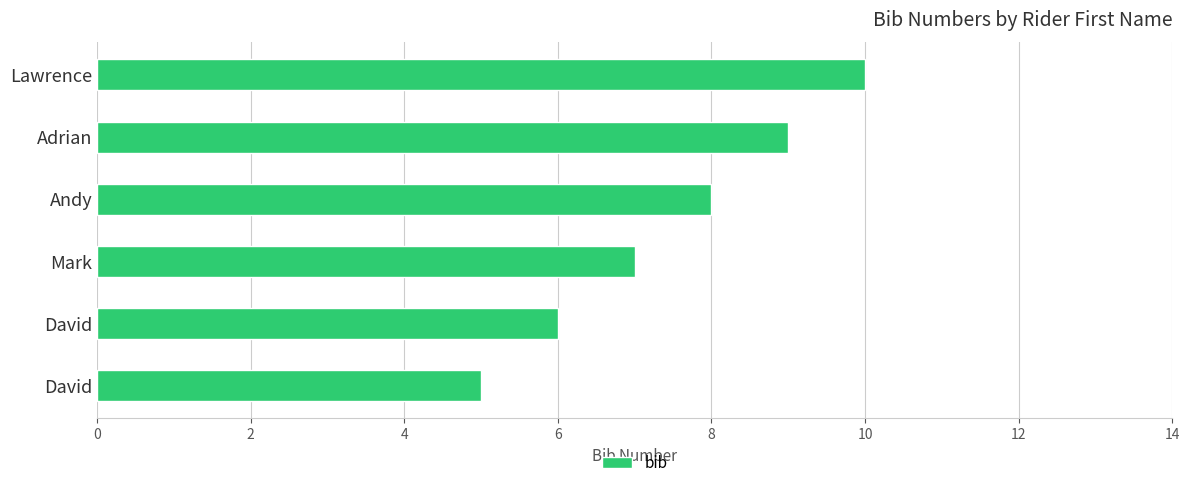

How many data points are less than 8?

3